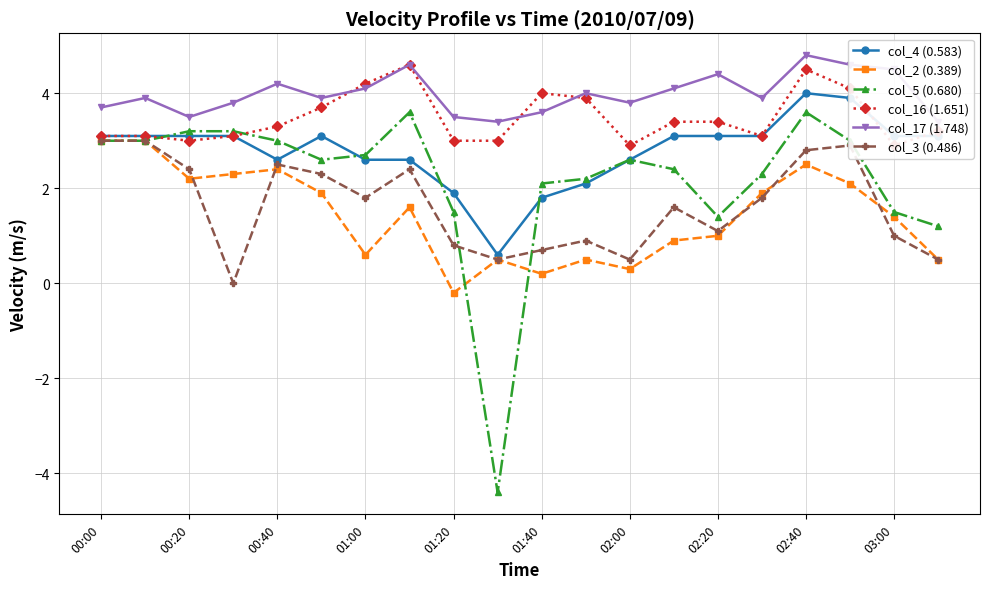

True or false: col_5 (0.680) has a value of -7.6 at 03:00.

False